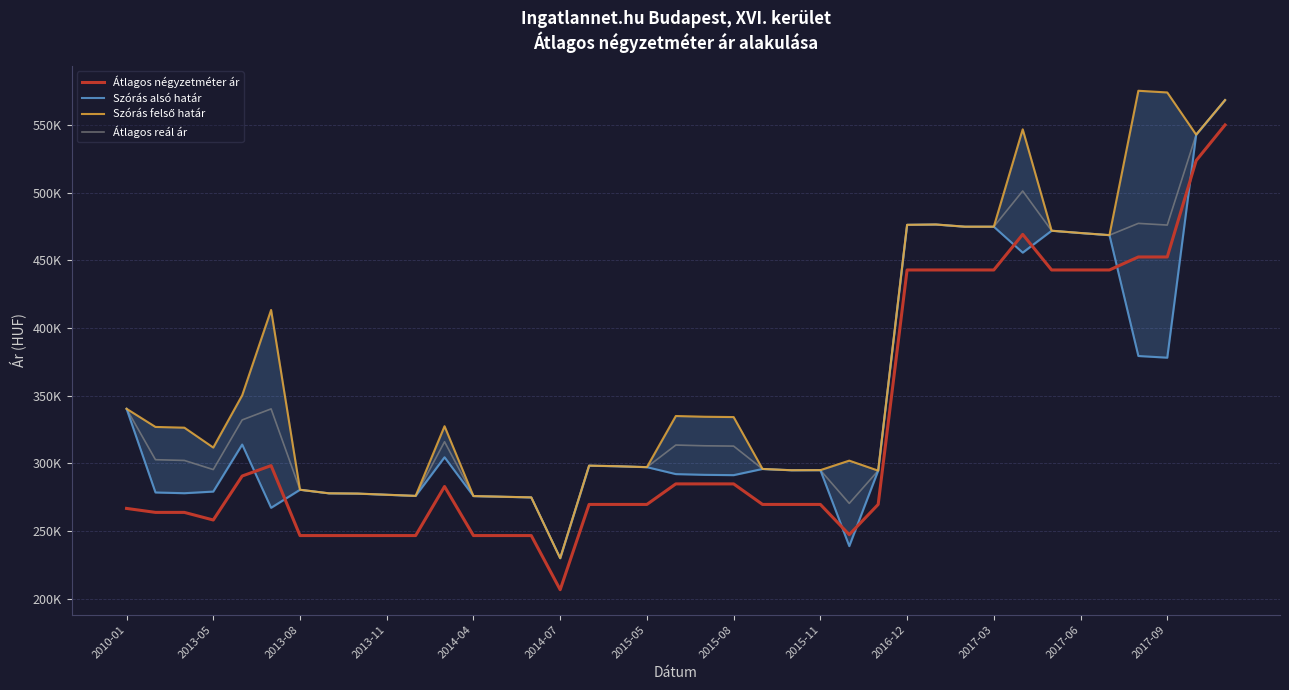

True or false: Átlagos négyzetméter ár has a value of 442857 at 2016-12.

True